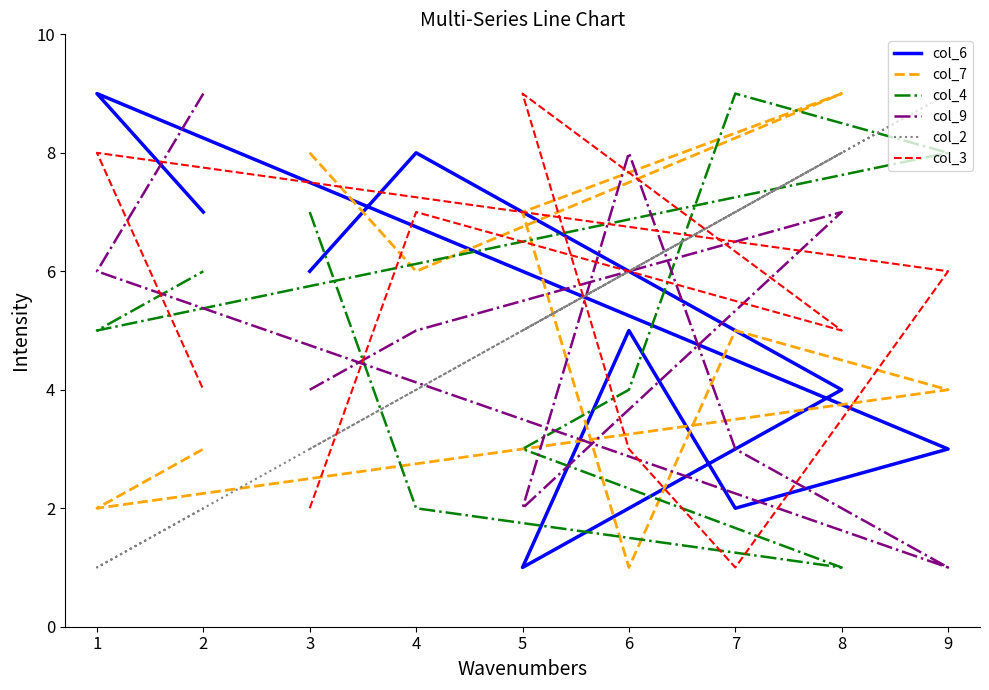

Is the value of col_6 at 5 greater than the value of col_4 at 3?

No